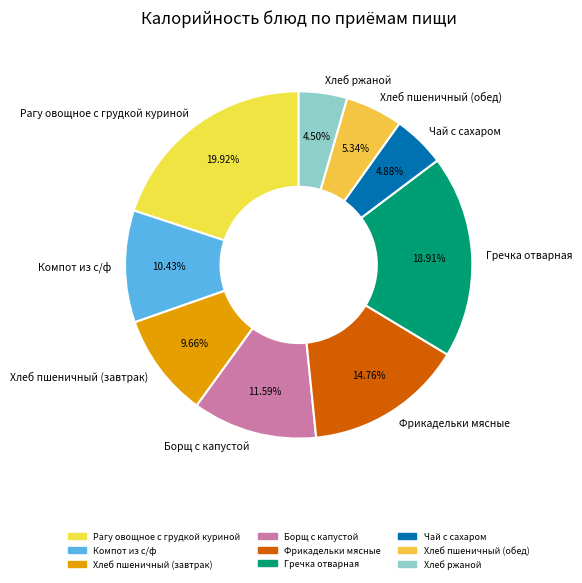

Does any single category account for the majority?

No